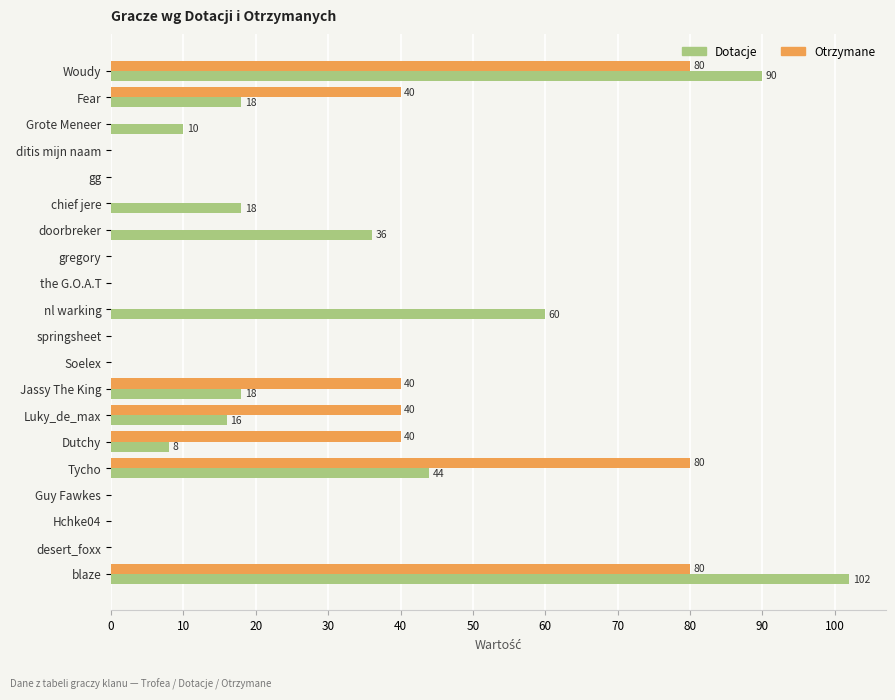

What is the average value of the Otrzymane series?

20